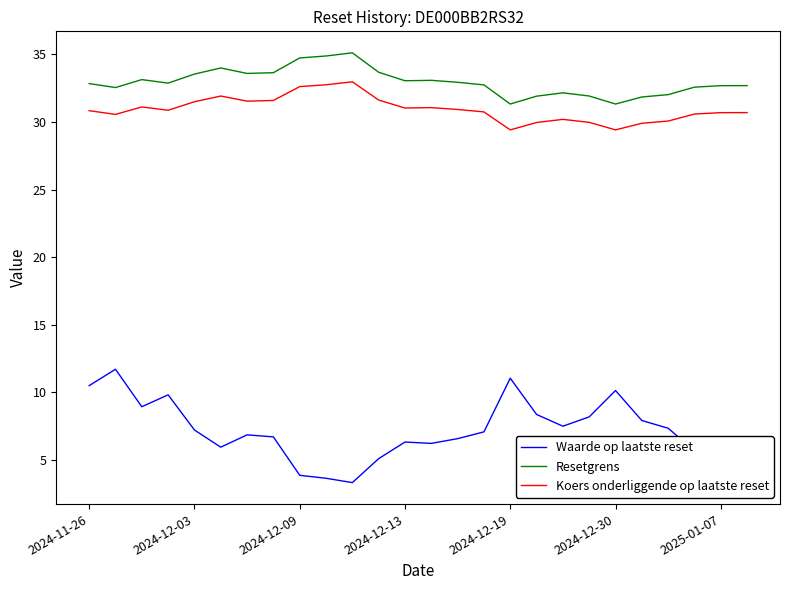

True or false: Waarde op laatste reset and Resetgrens cross at least once.

False